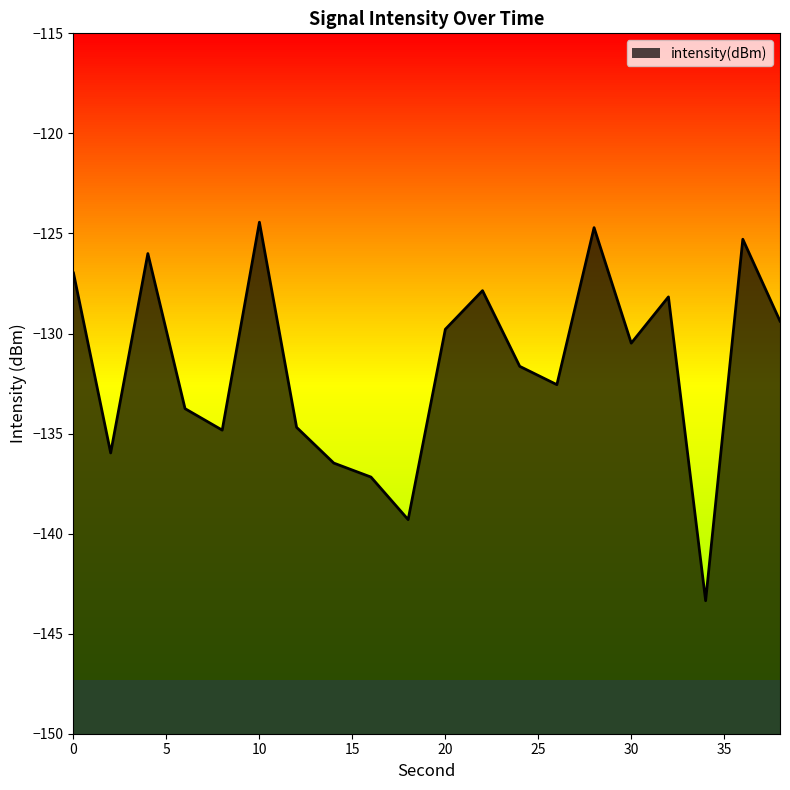

What is the average value?

-131.6